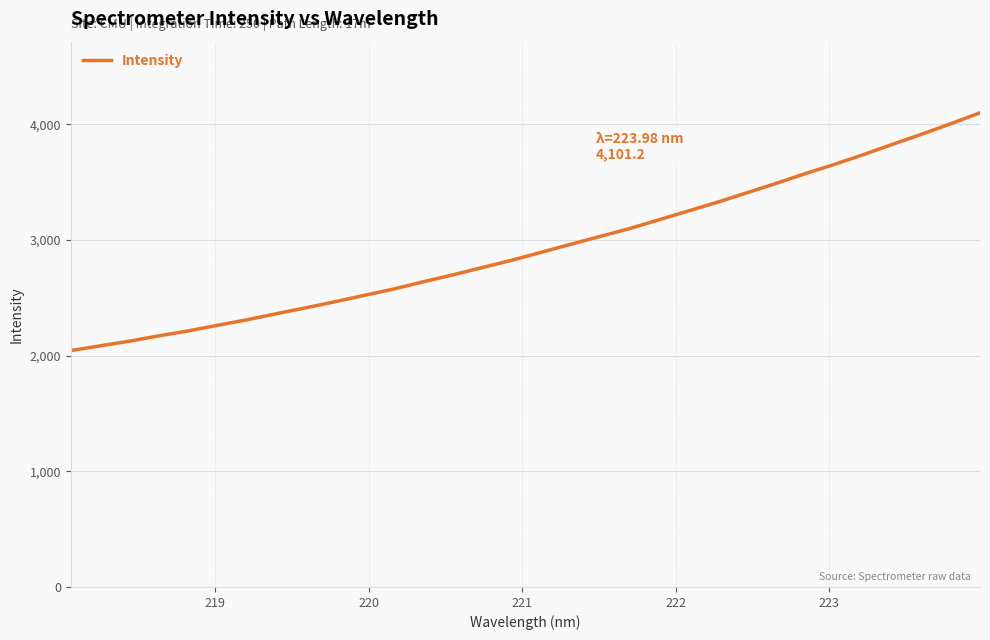

What is the difference between the maximum and minimum values?

2056.9